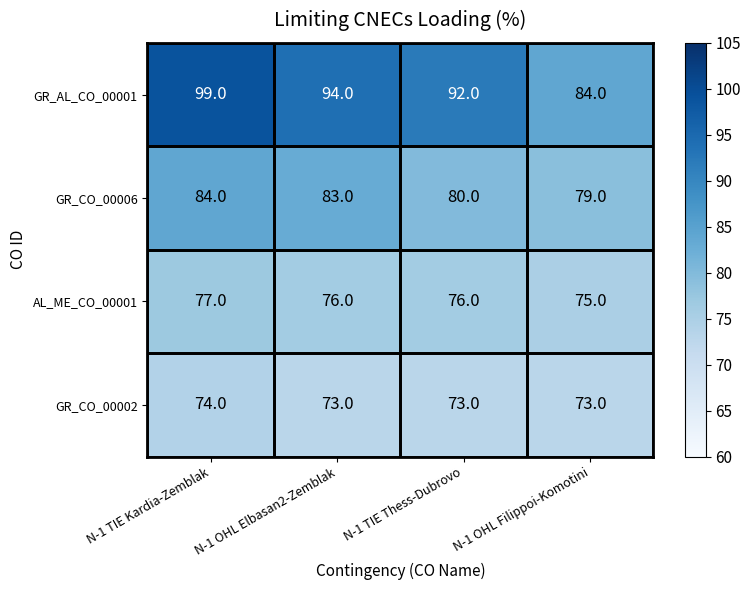

At which label is GR_CO_00006 closest to 81?

N-1 TIE Thess-Dubrovo